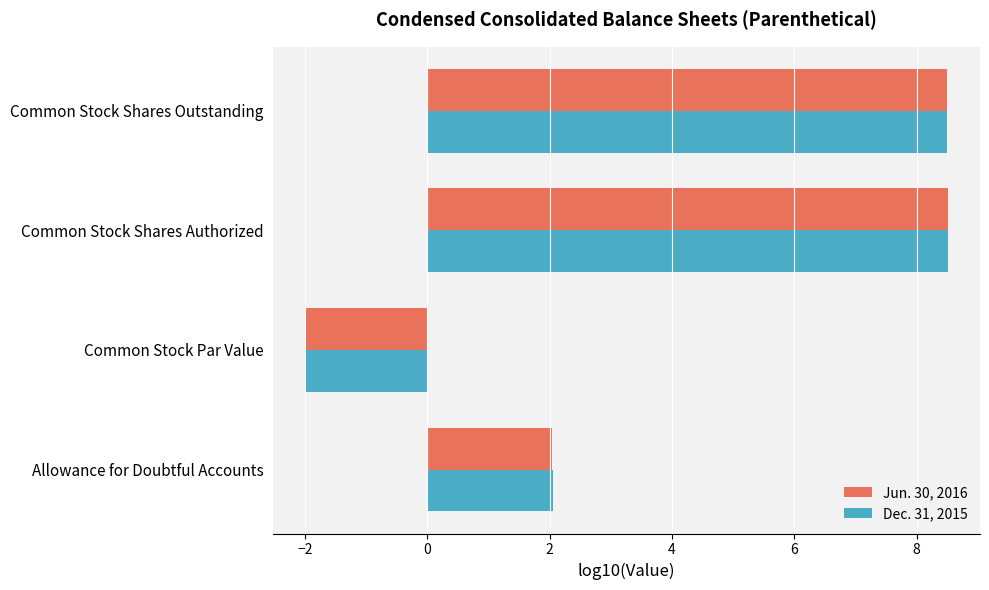

How many distinct data groups are displayed?

2